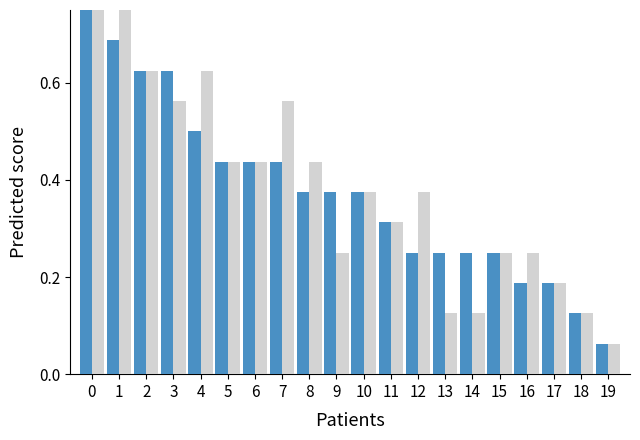

How many bars are there in total?

40